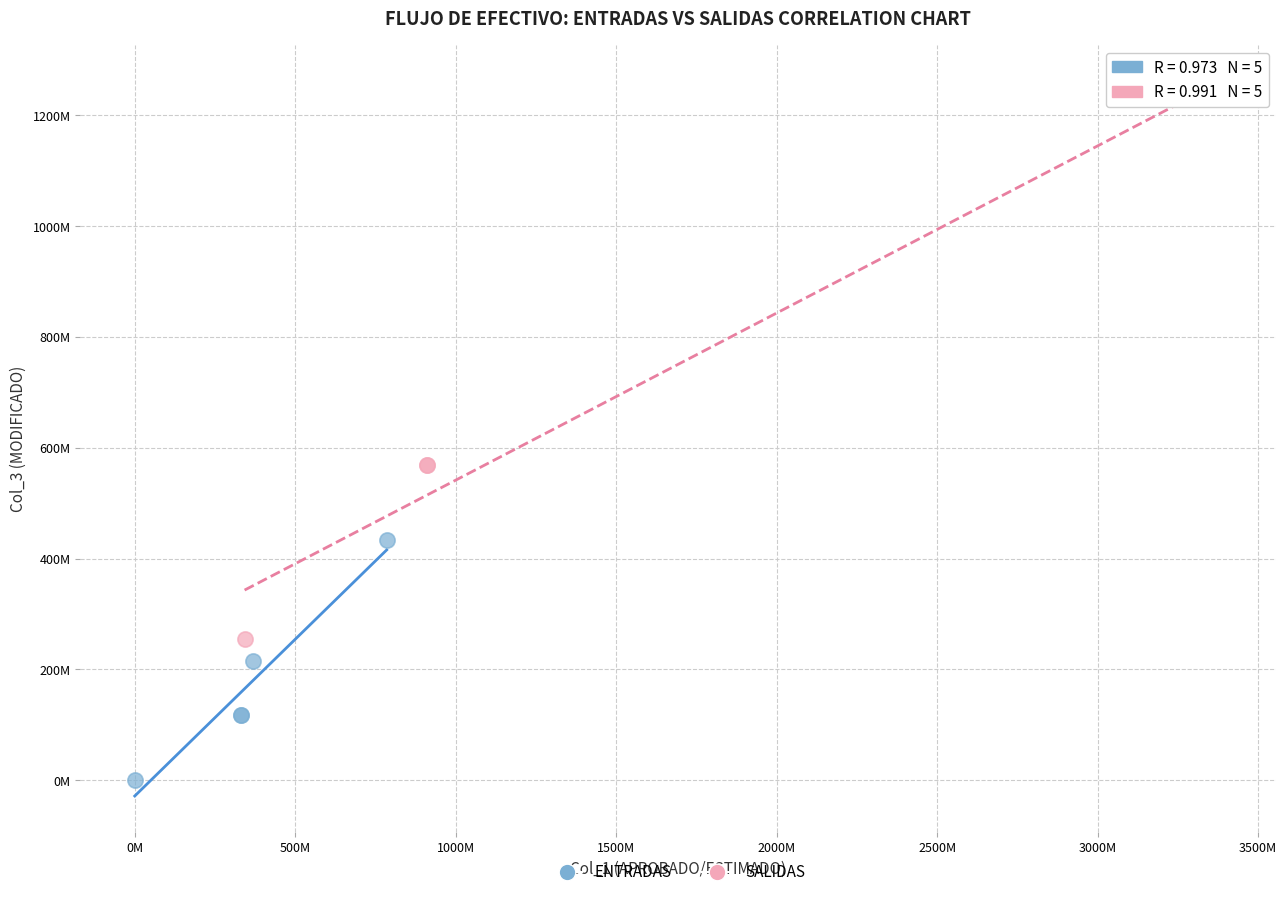

Which series has the widest spread of Y values?

SALIDAS